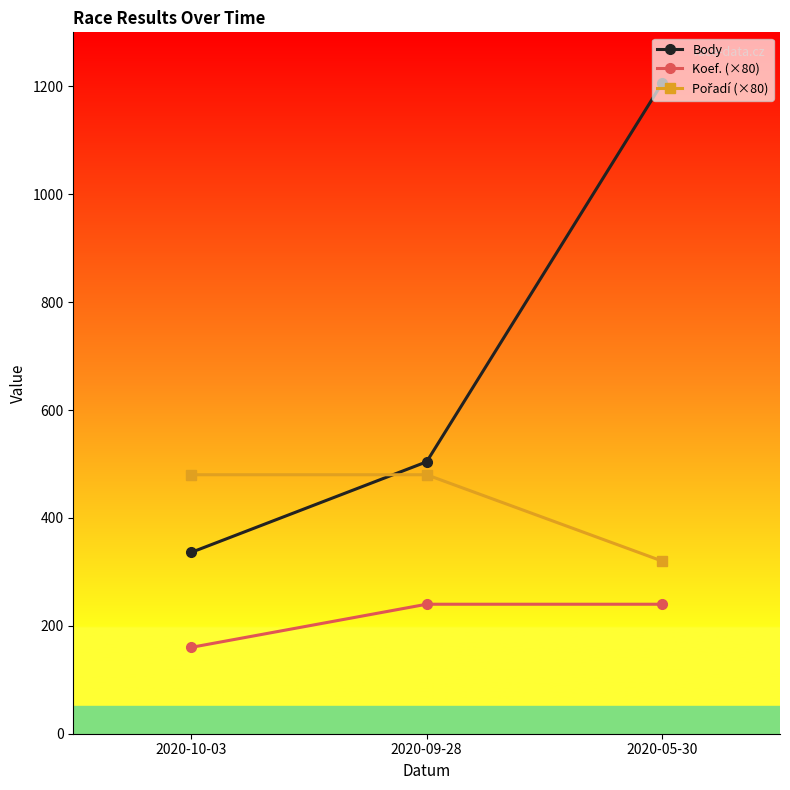

What value does the Body series have at 2020-10-03, to the nearest 10?

340